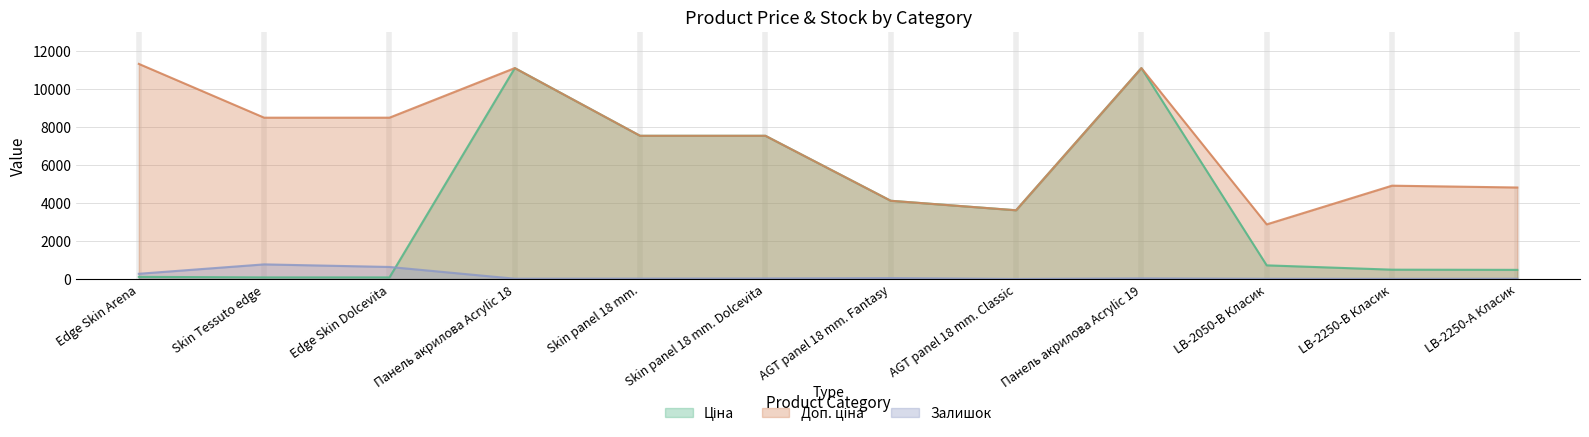

Which category has the highest value in the Залишок series?

Skin Tessuto edge